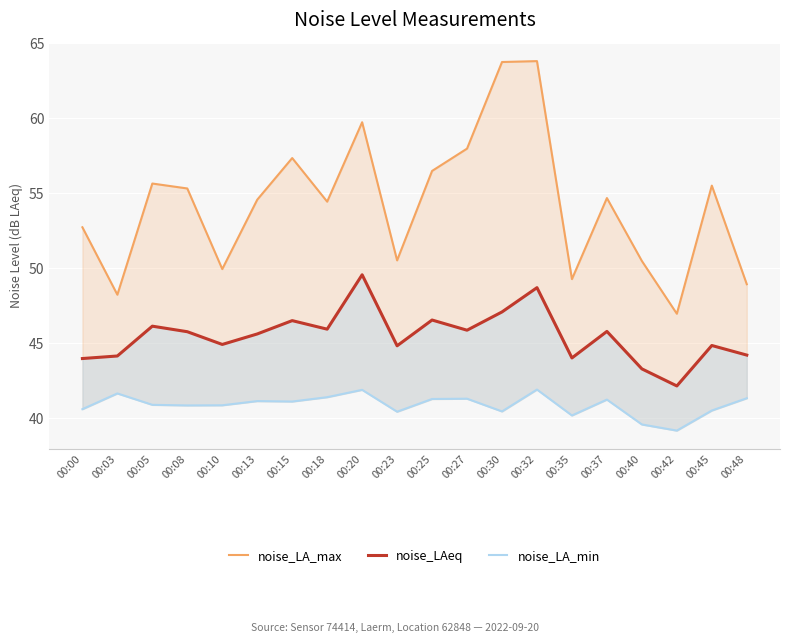

What is the sum of all noise_LA_min values?

817.6